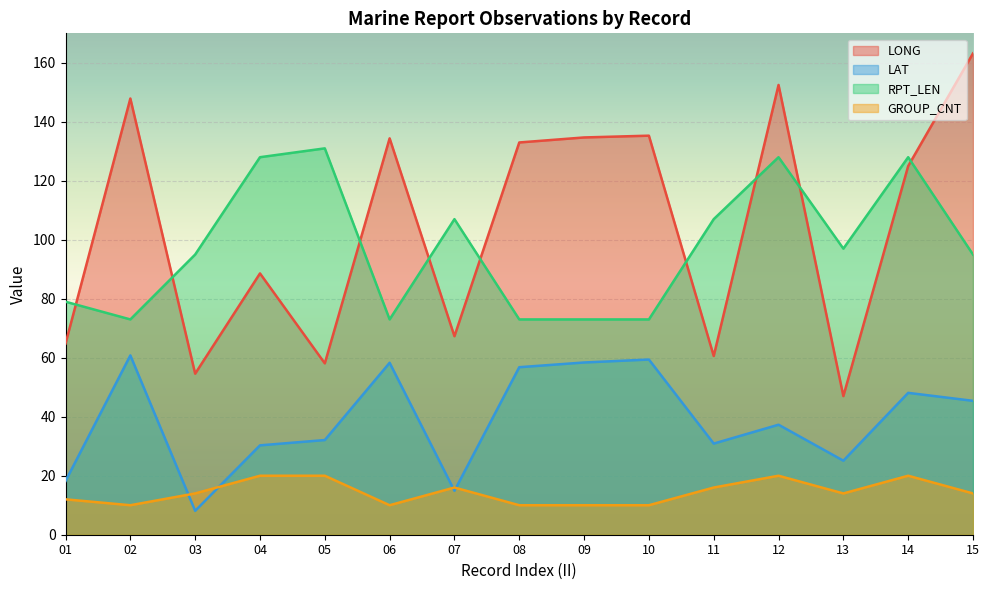

Which has a higher value, 13 or 12?

12